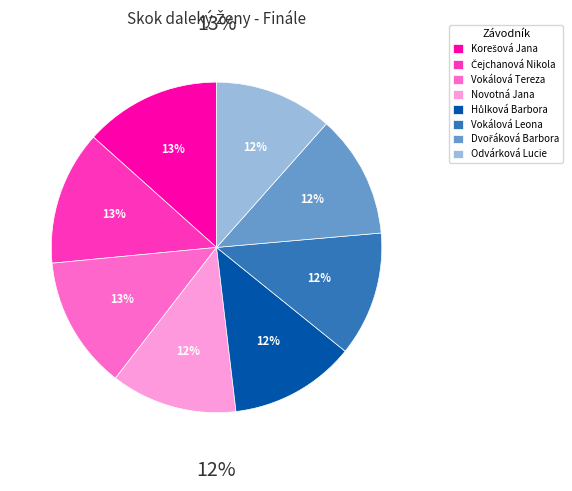

The Hůlková Barbora slice represents 12% of the pie. True or false?

True